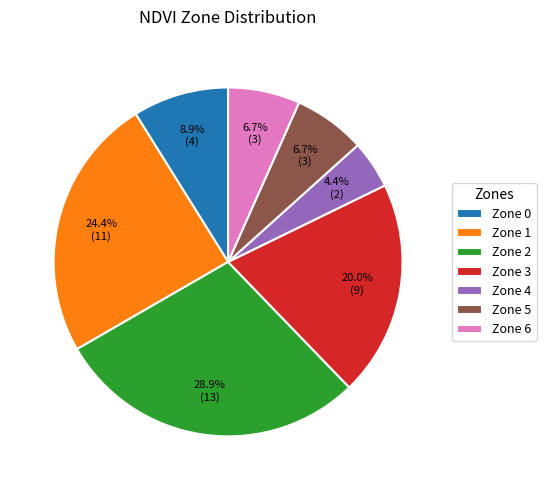

To the nearest percent, what is the average slice percentage?

14%